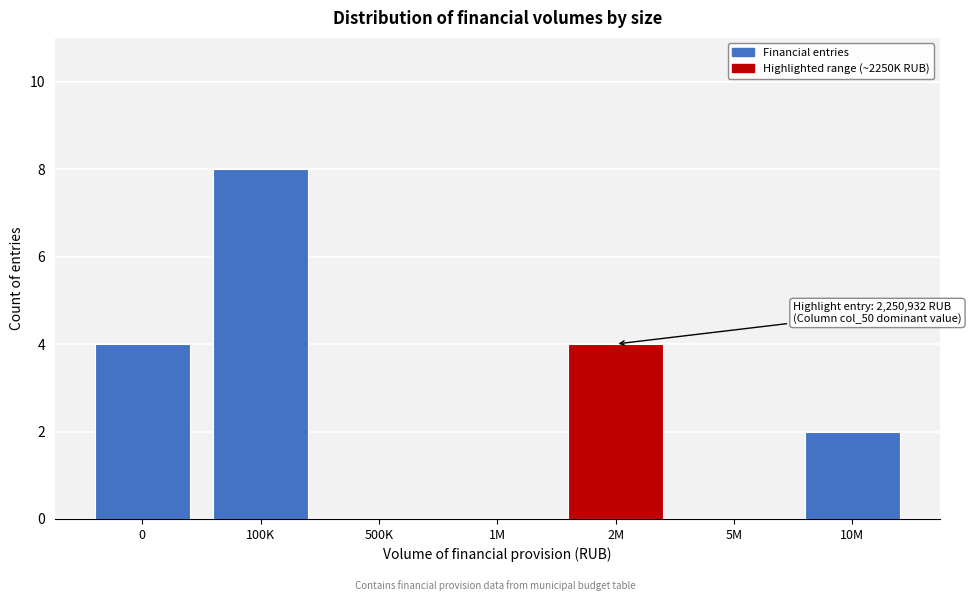

Reading left to right, what are all the values shown in this chart?

0=4	100K=8	500K=0	1M=0	2M=4	5M=0	10M=2